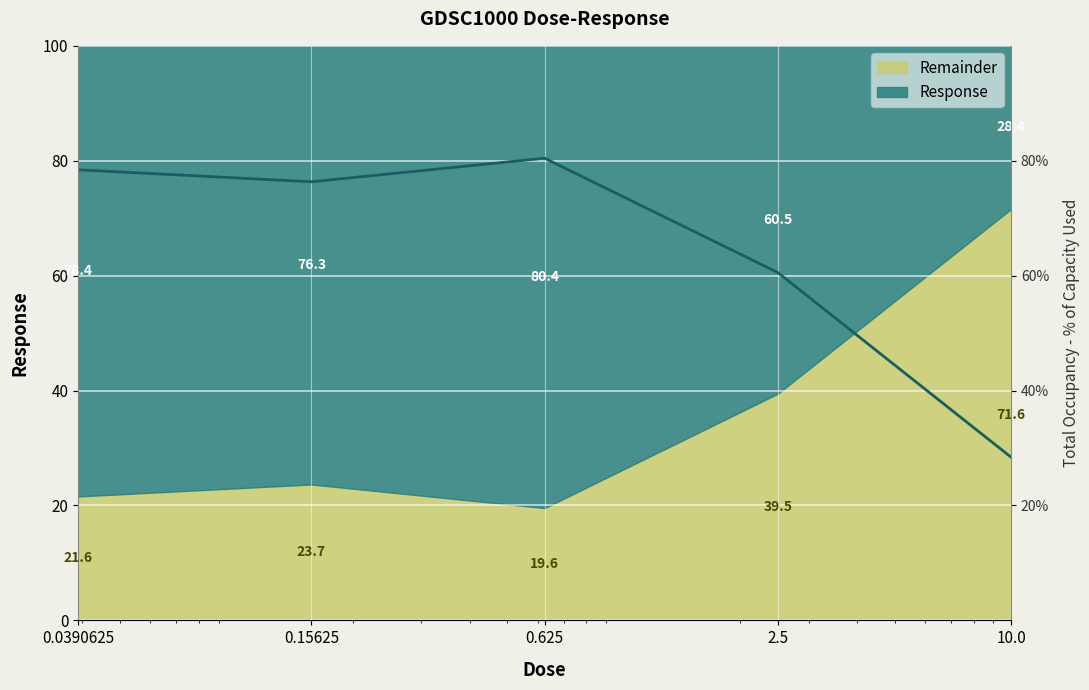

Is it true that the value at 10.0 is 12.0?

False